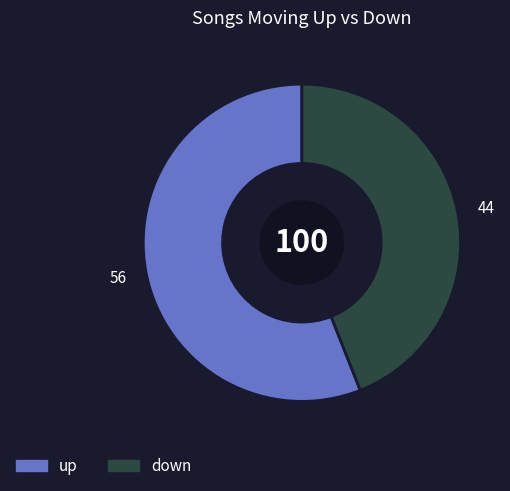

Rank the categories by value from highest to lowest.

up, down